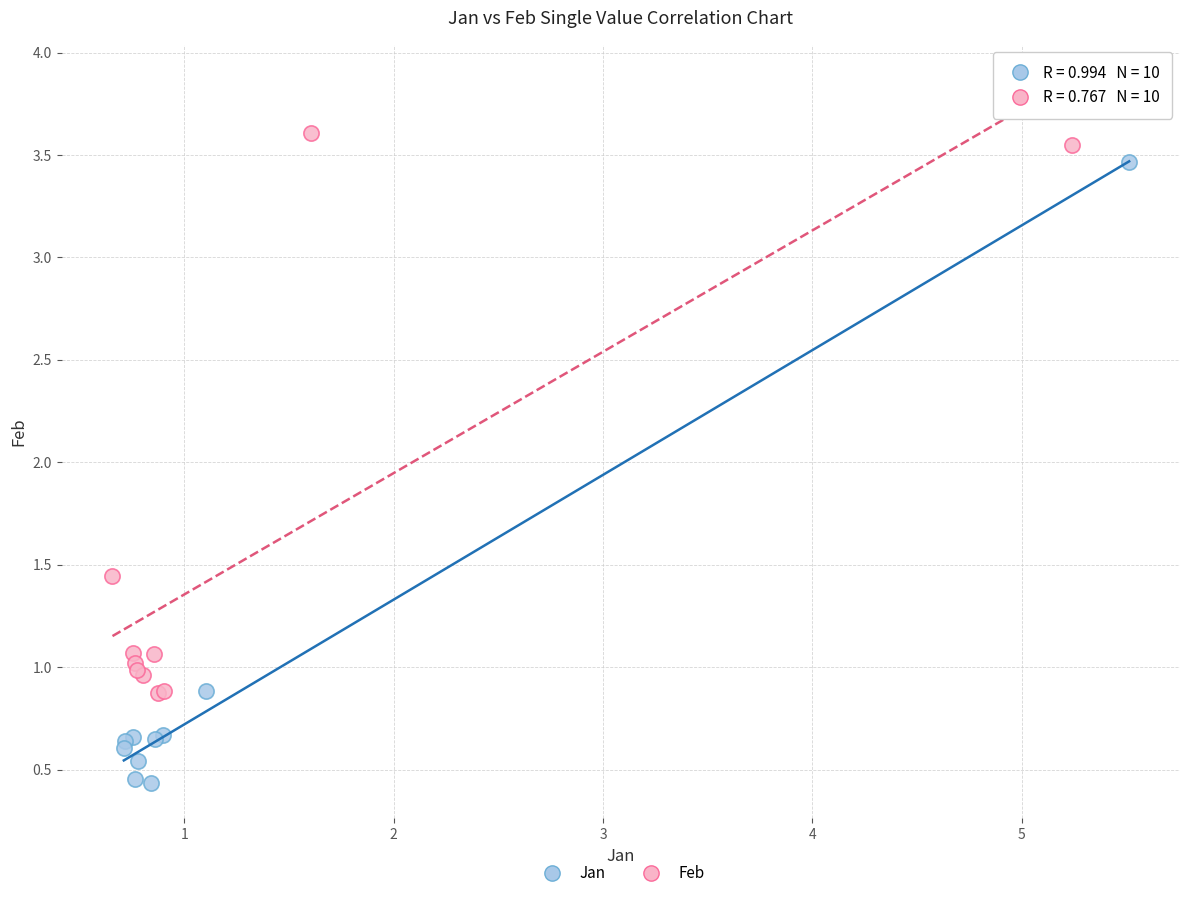

Which series contains the lowest Y value?

Jan